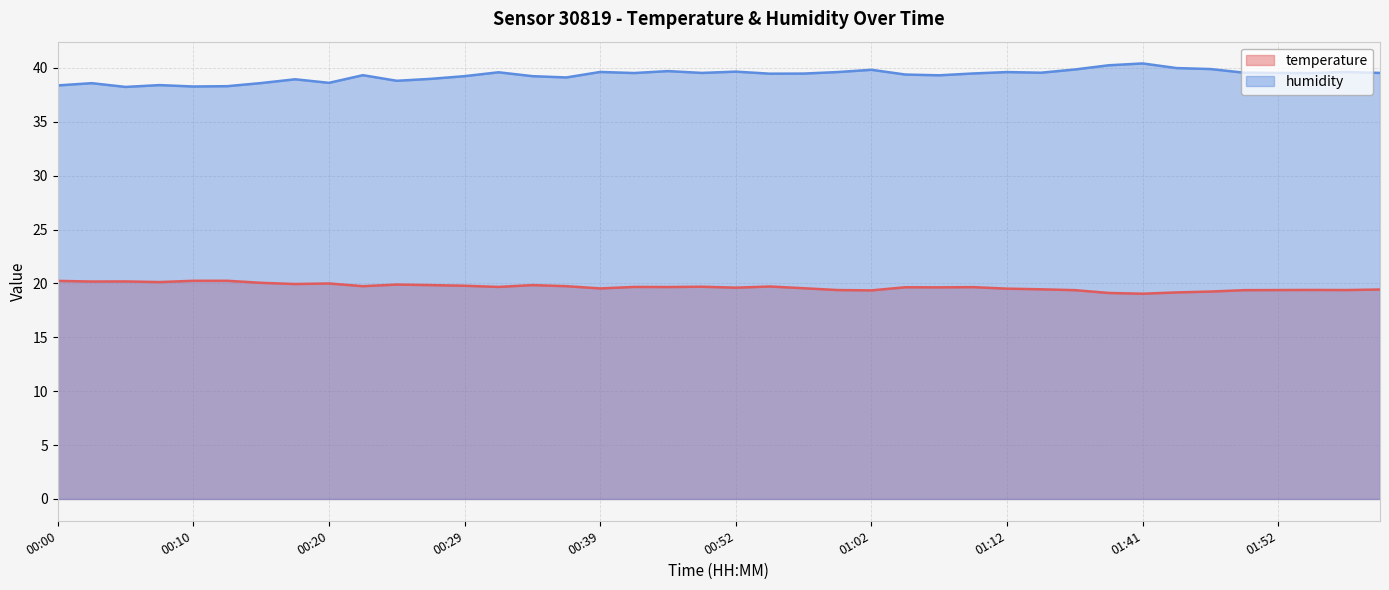

How many values in the humidity series are below 39?

11